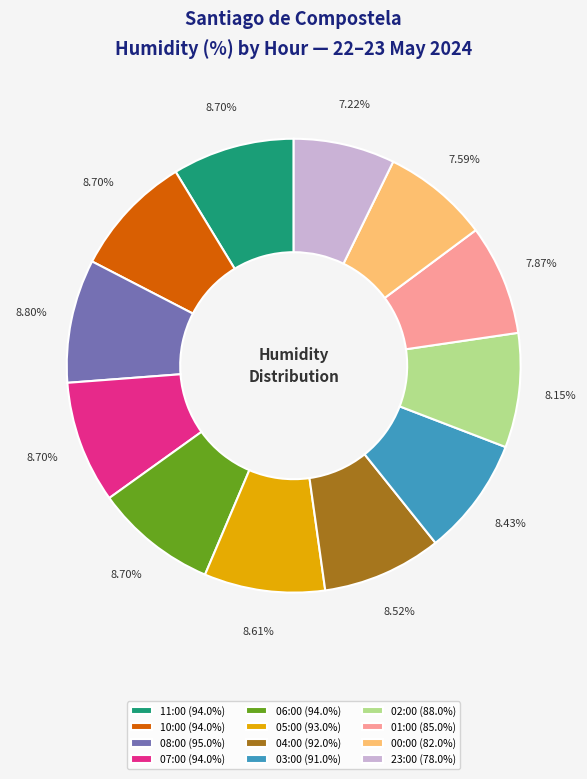

What is the ratio of the value at 02:00 (88.0%) to the value at 01:00 (85.0%)?

1.0